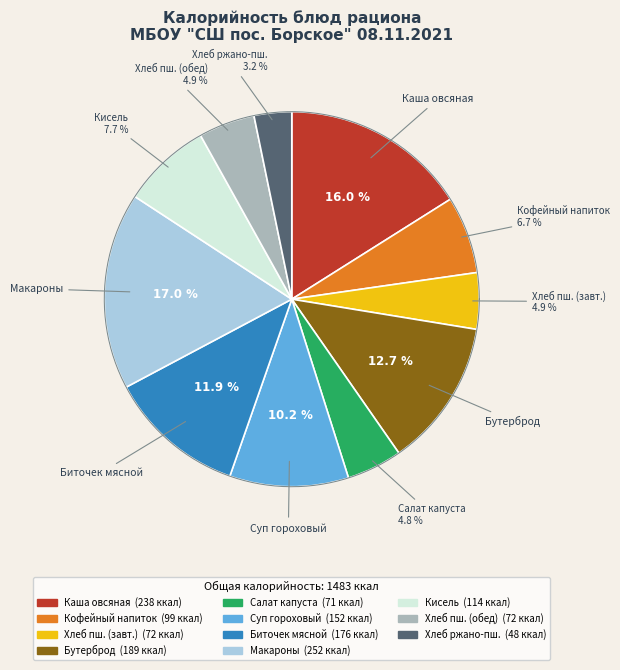

Combined, what portion of the pie is Суп гороховый на бульоне and Бутерброд с маслом и твердым сыром?

23.0%